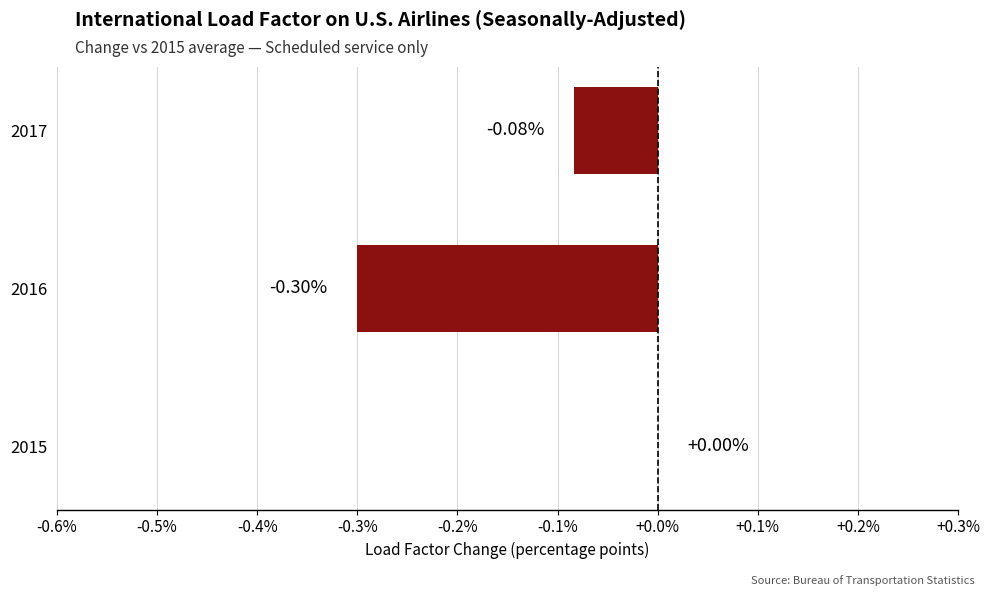

What is the sum of the values at 2015 and 2016?

-0.3